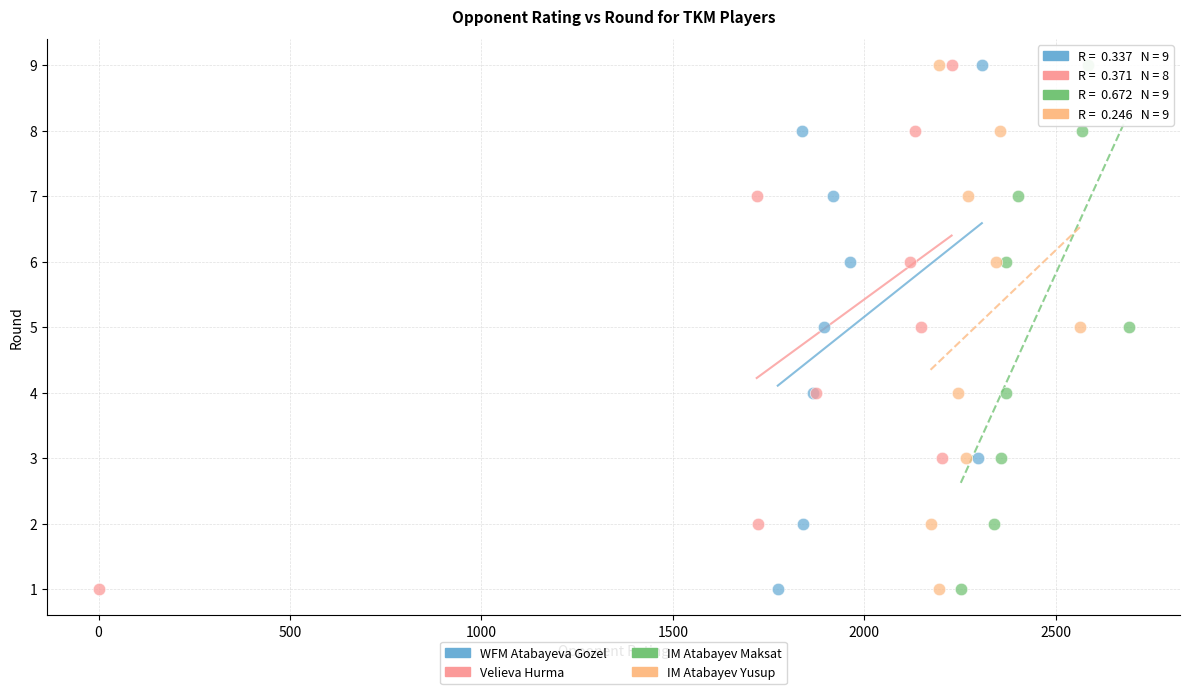

What are all the series names shown in the legend?

WFM Atabayeva Gozel, Velieva Hurma, IM Atabayev Maksat, IM Atabayev Yusup